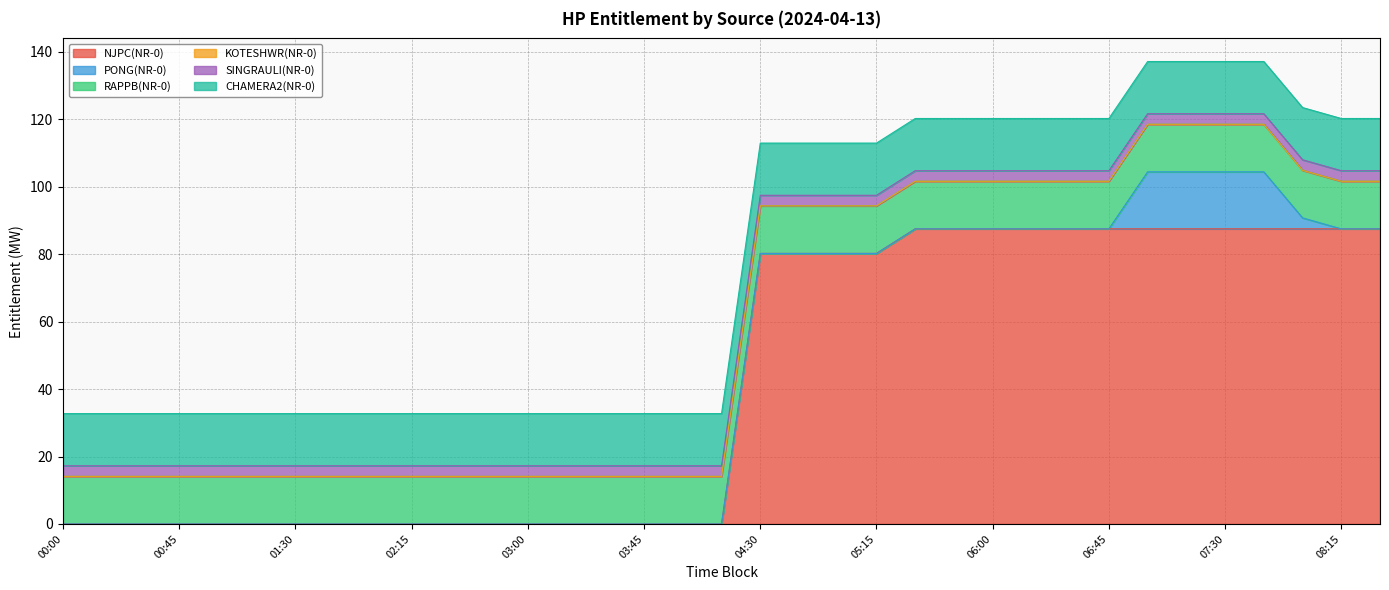

Is it true that SINGRAULI(NR-0) equals 3.1 at 07:30?

True